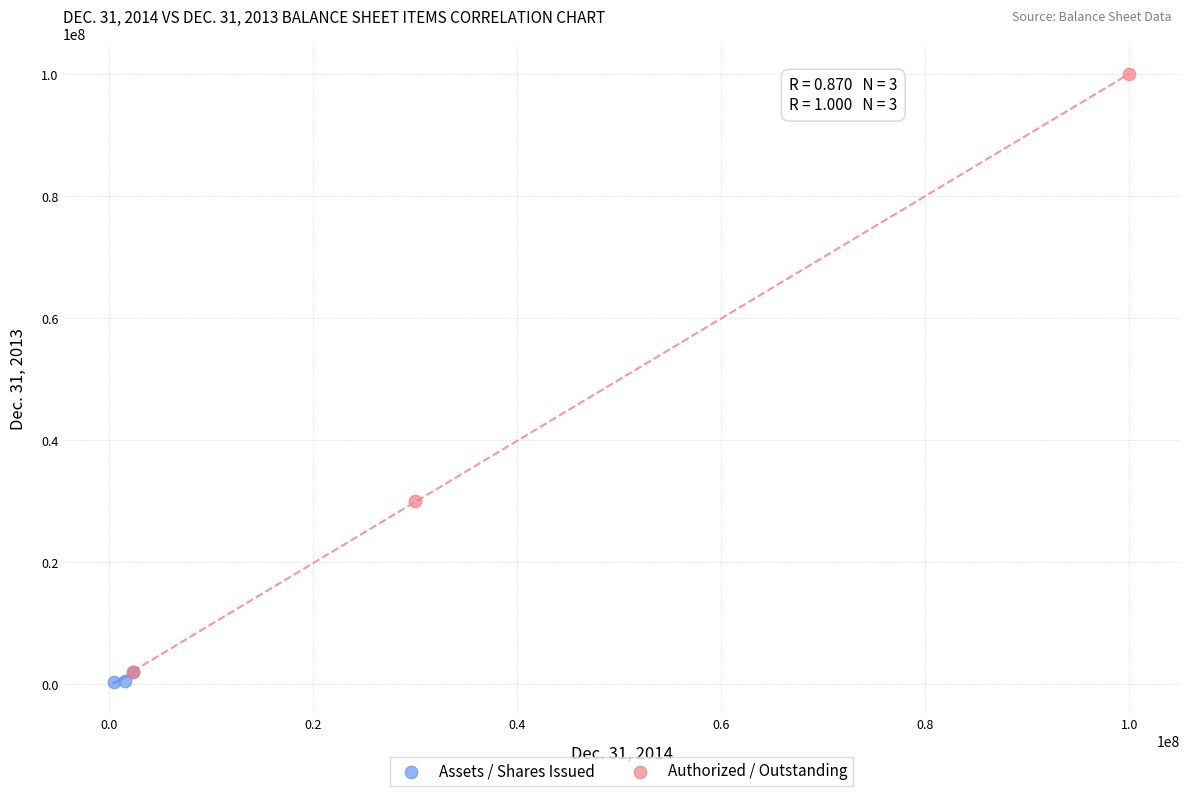

Which series contains the highest Y value?

Authorized / Outstanding